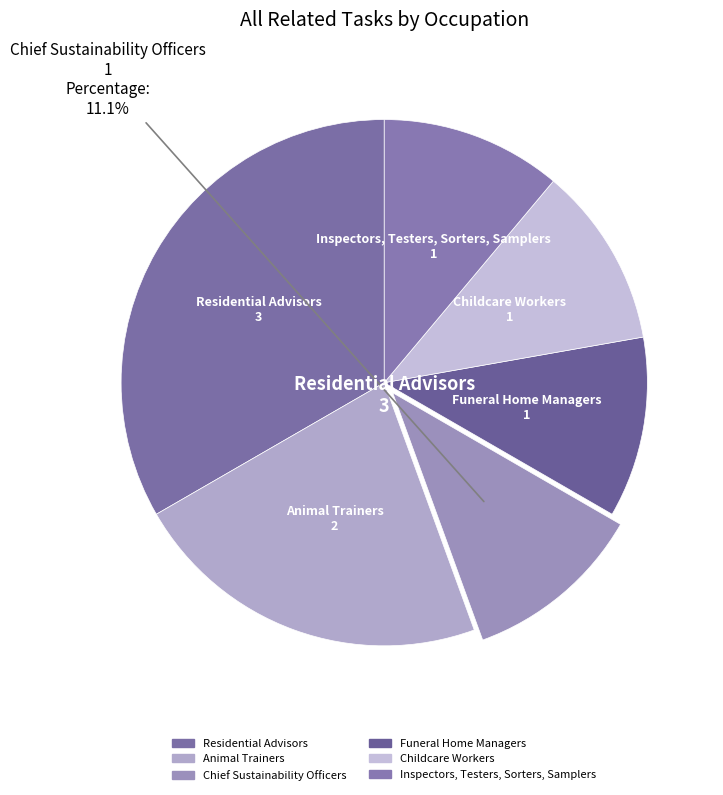

Count the number of slices in the pie.

6